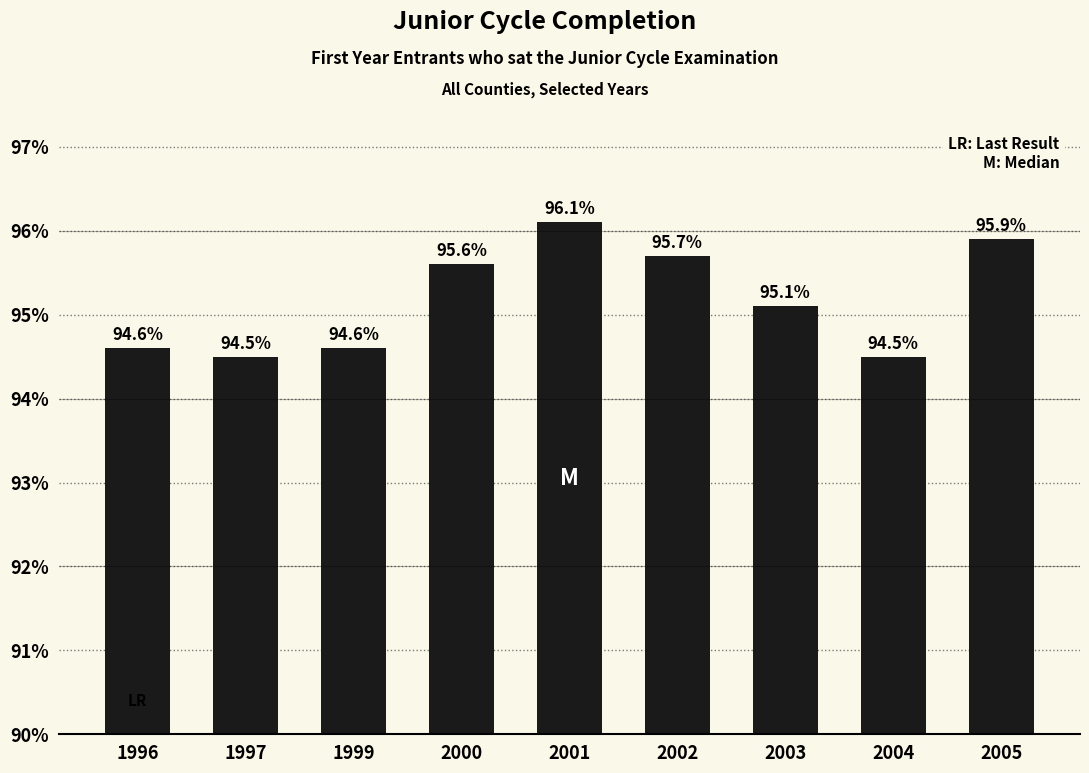

What is the difference between the maximum and minimum values?

1.6